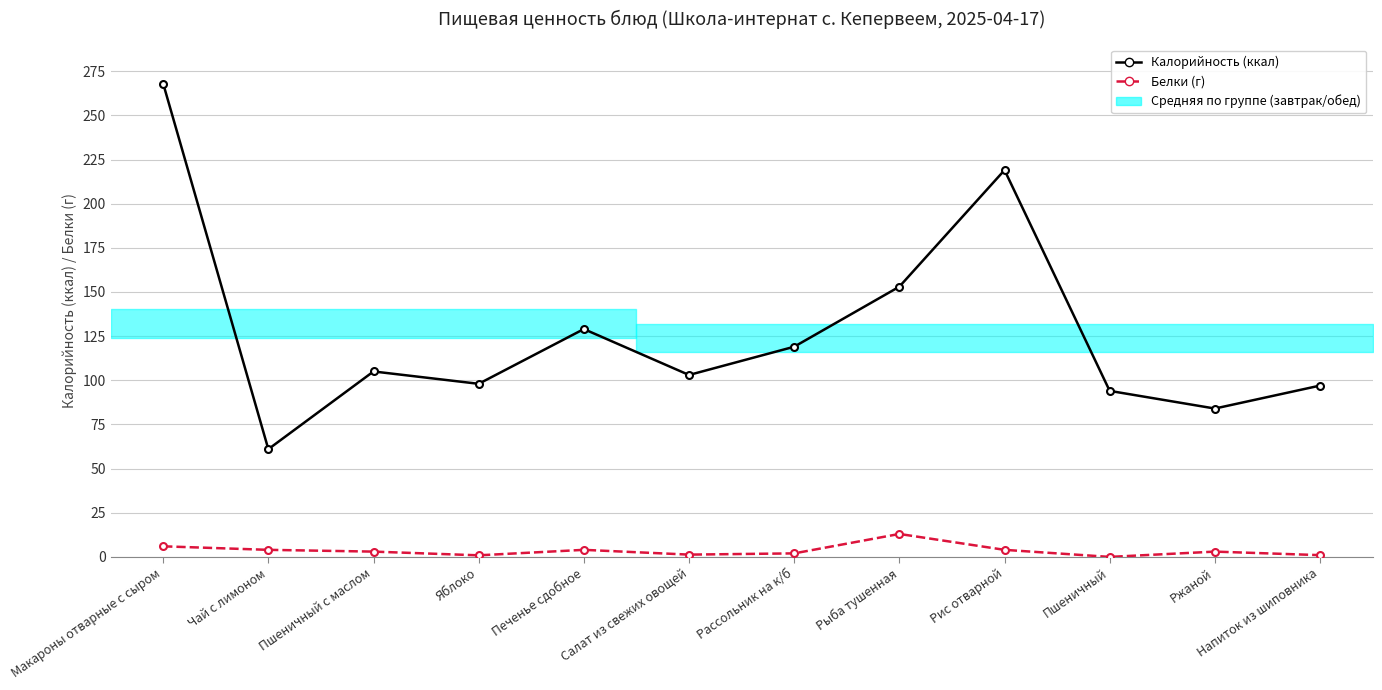

True or false: Белки (г) and Калорийность (ккал) intersect in this chart.

False